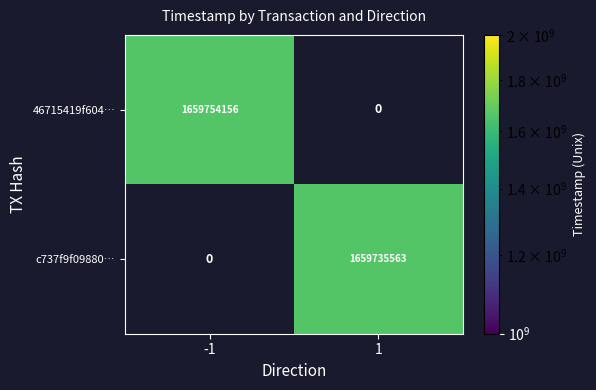

Is it true that 46715419f604… equals 1659754156 at -1?

True